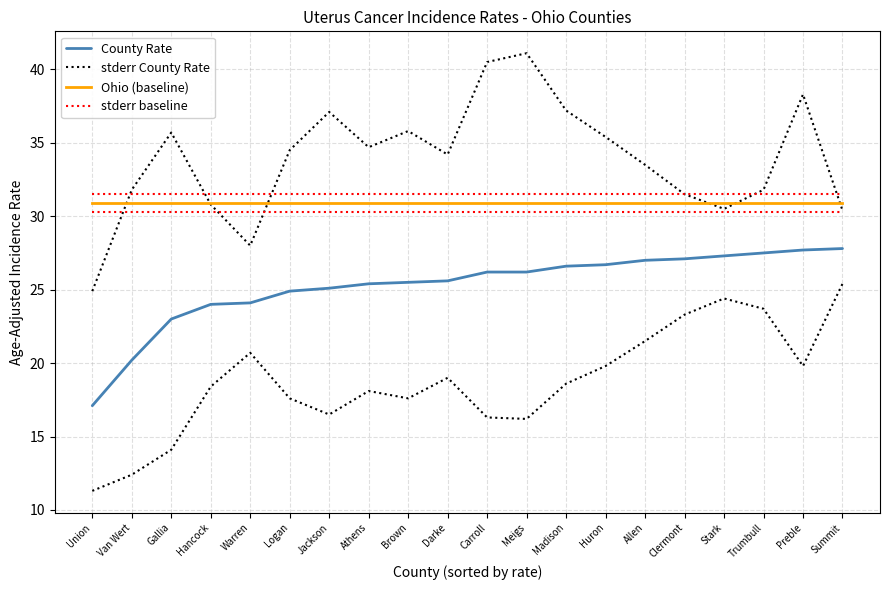

Which has a higher value, Logan or Athens?

Athens